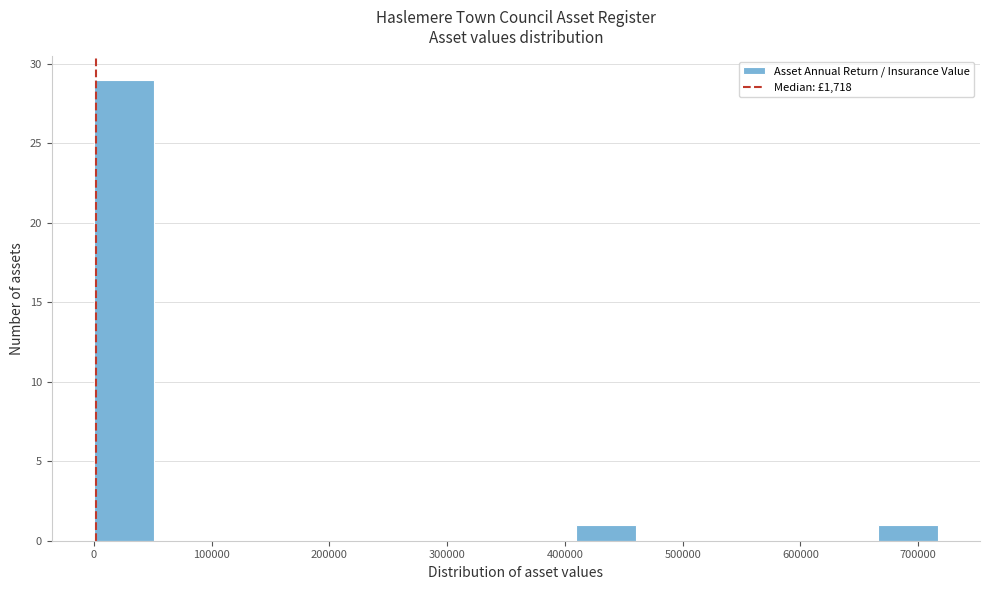

Reading left to right, transcribe this chart: for each bar, give the range it covers on the x-axis and its height. Neither the bar edges nor the heights are printed on the chart, so give them approximately, as read against the axes.

0 to 50000: 29
50000 to 100000: 0
100000 to 150000: 0
150000 to 200000: 0
200000 to 260000: 0
260000 to 310000: 0
310000 to 360000: 0
360000 to 410000: 0
410000 to 460000: 1
460000 to 510000: 0
510000 to 560000: 0
560000 to 610000: 0
610000 to 670000: 0
670000 to 720000: 1